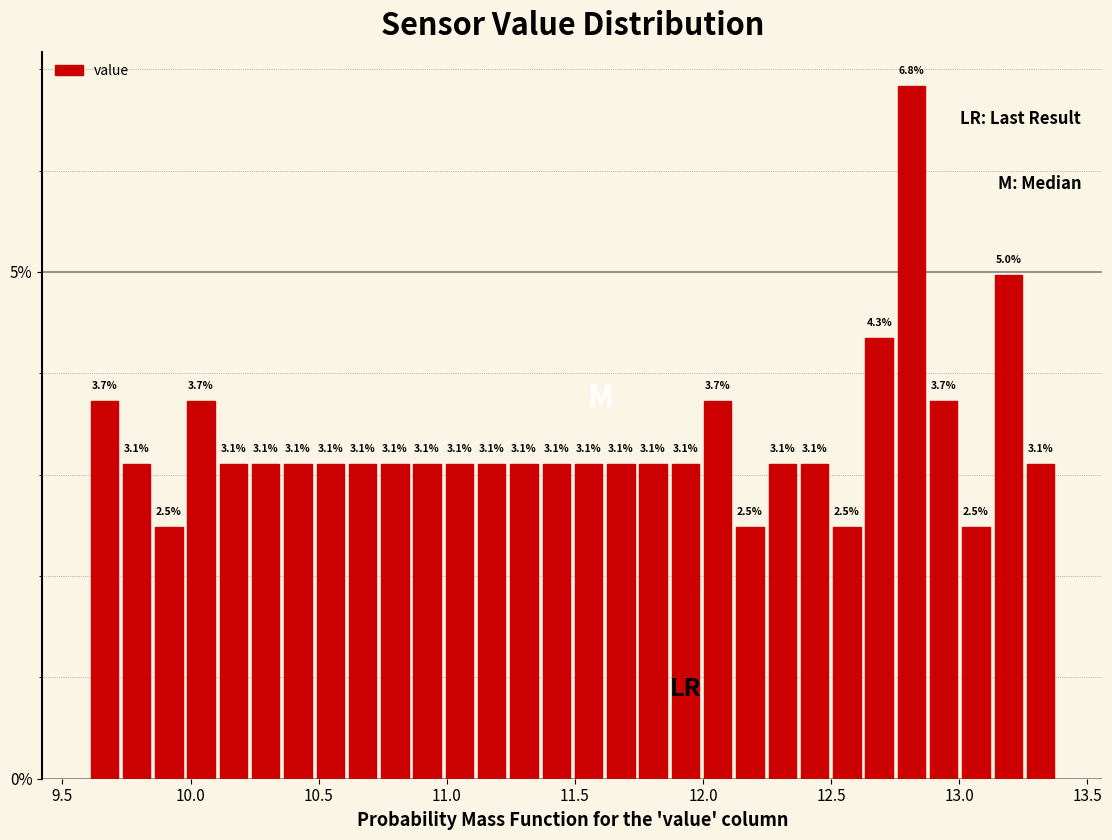

Around what value on the x-axis is the tallest bar? Give the approximate position of its centre, as read against the axis.

12.80